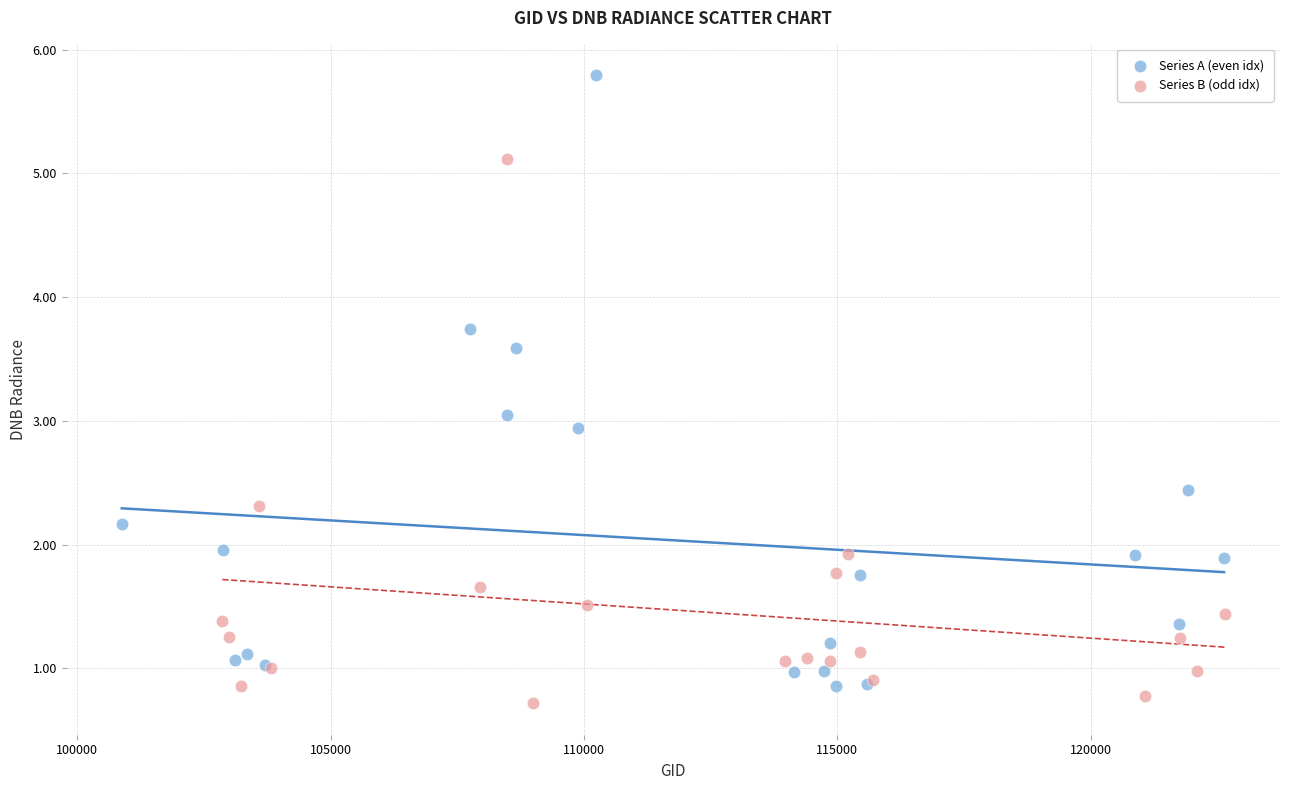

Which series contains the highest Y value?

Series A (even idx)